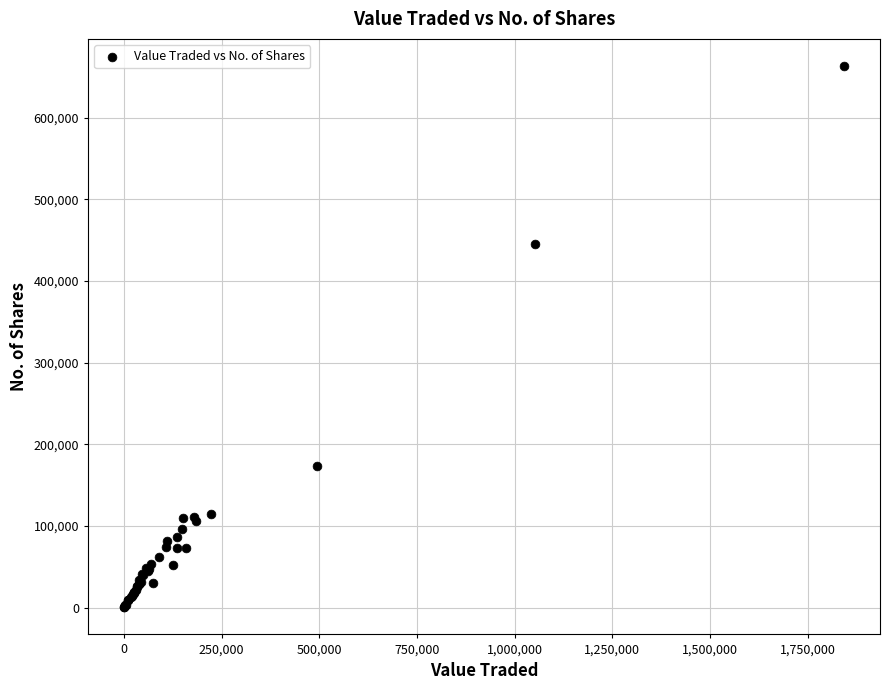

What Y value in the scatter plot is closest to 331723?

445548